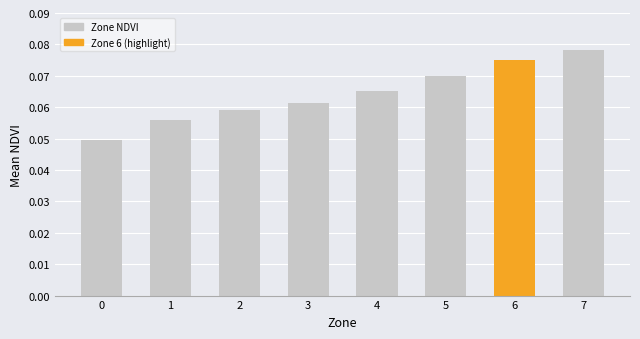

At which category does the chart reach its peak across all series?

7